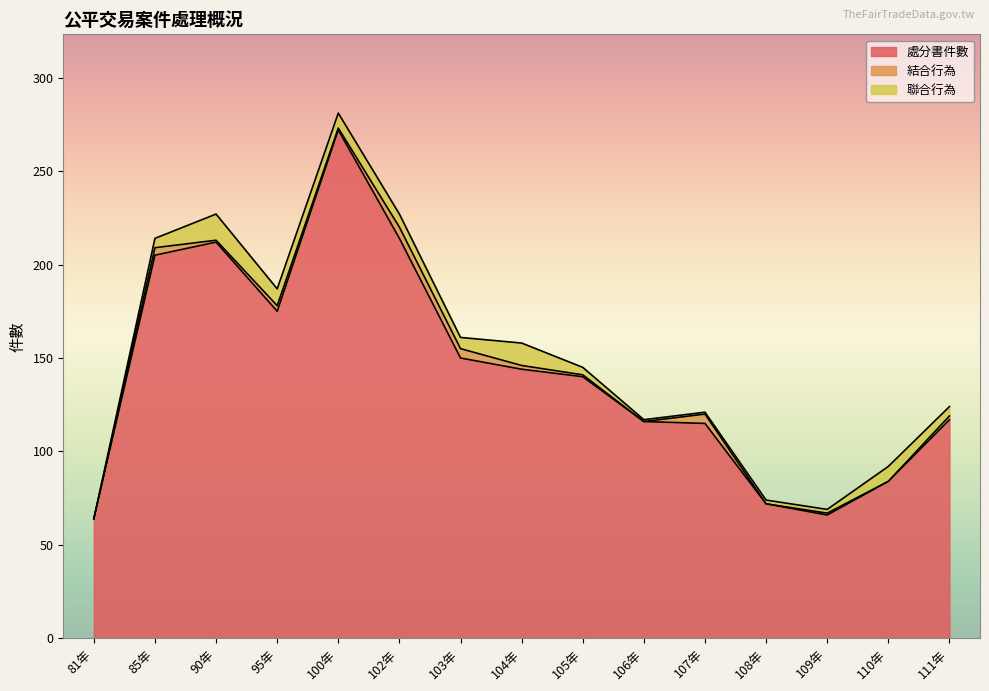

Which series has the largest total across all categories?

處分書件數